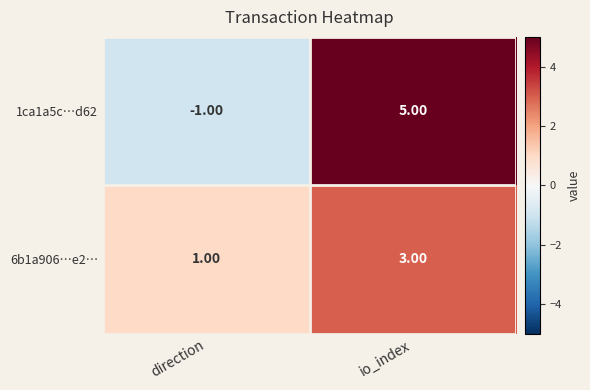

Which series has the widest spread of values?

1ca1a5c…d62